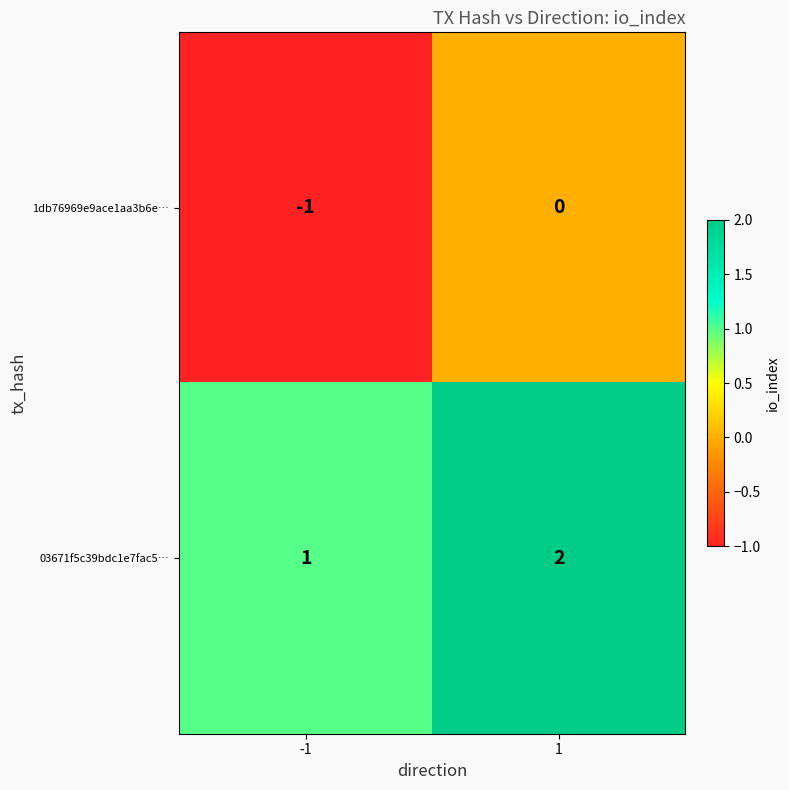

What is the difference between the highest and lowest values at -1?

2